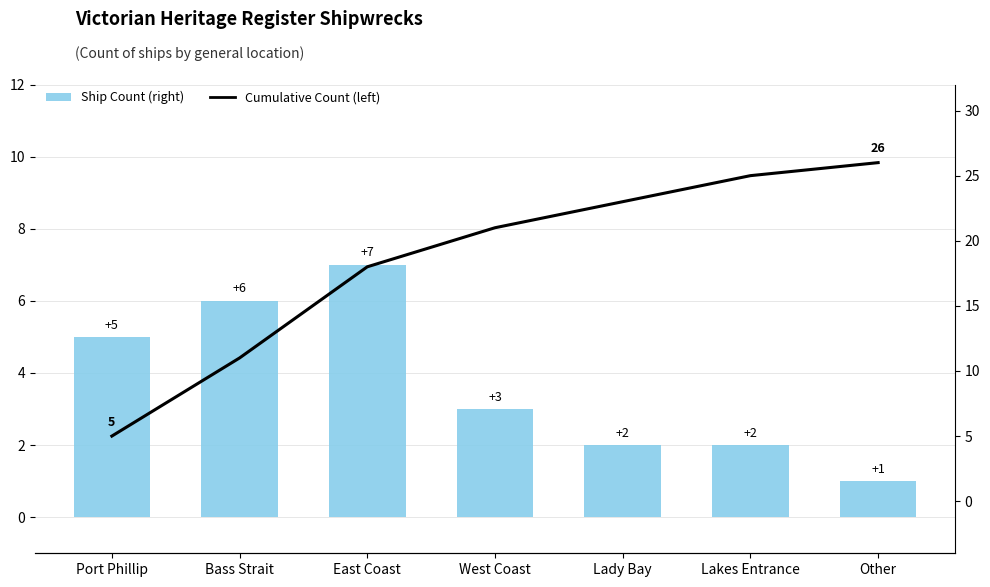

At which category is the sum across all series the highest?

Lakes Entrance